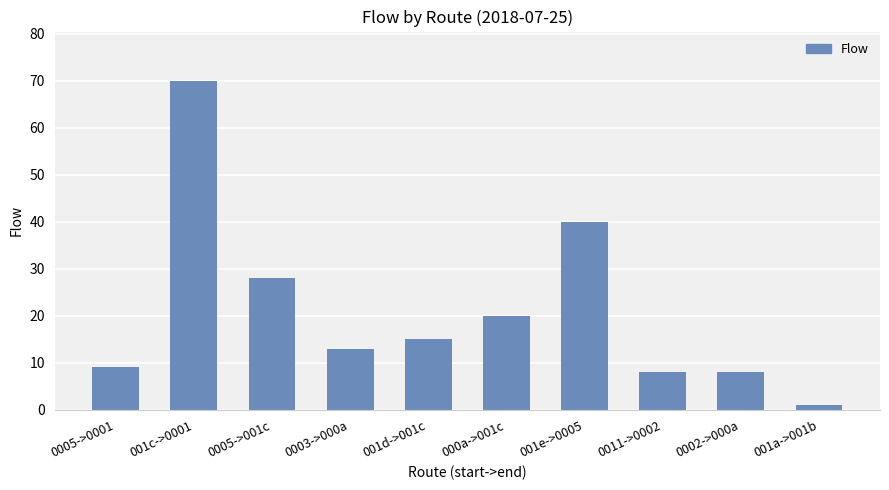

Reading left to right, list all the values displayed in this chart.

0005->0001=9	001c->0001=70	0005->001c=28	0003->000a=13	001d->001c=15	000a->001c=20	001e->0005=40	0011->0002=8	0002->000a=8	001a->001b=1